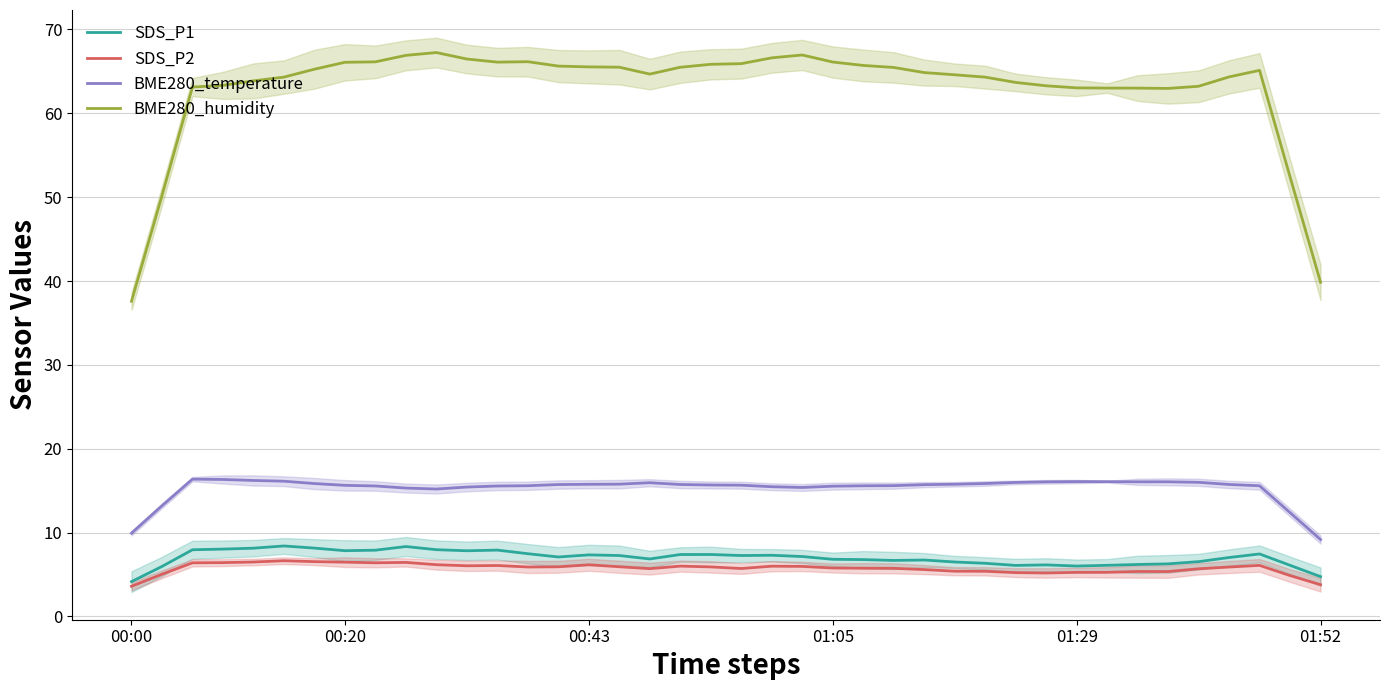

Is this an area chart (filled region under the line)?

No